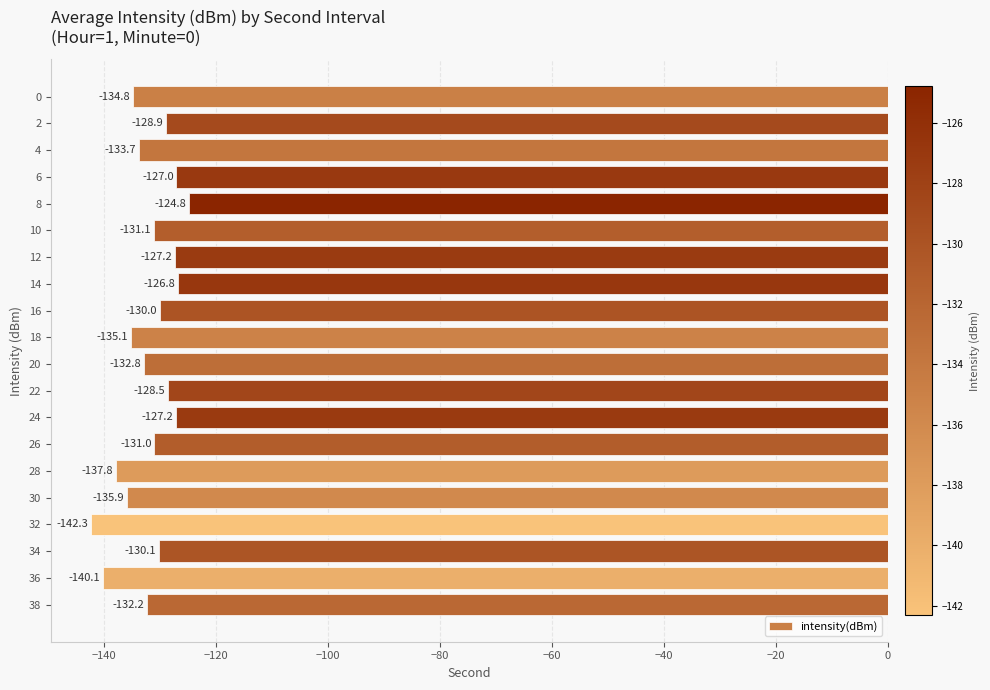

How many bars are there in total?

20